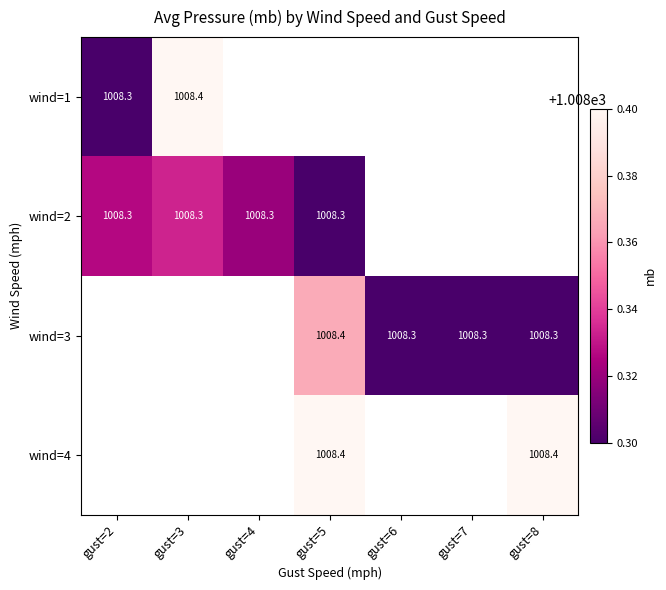

The value of wind=4 at gust=5 is 1008.4. True or false?

True